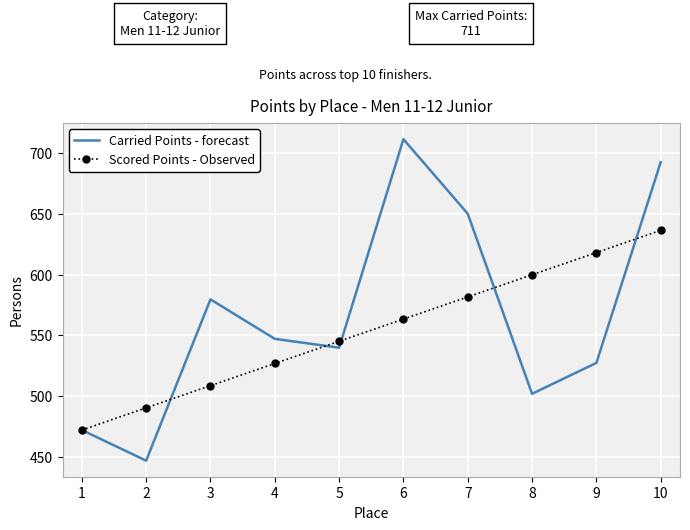

Reading right to left, what are all the values shown in this chart?

Carried Points - forecast: 692.4	527.4	502.0	650.0	711.3	539.9	547.2	579.6	447.1	472.2
Scored Points - Observed: 636.3	618.1	599.9	581.6	563.4	545.2	526.9	508.7	490.5	472.2